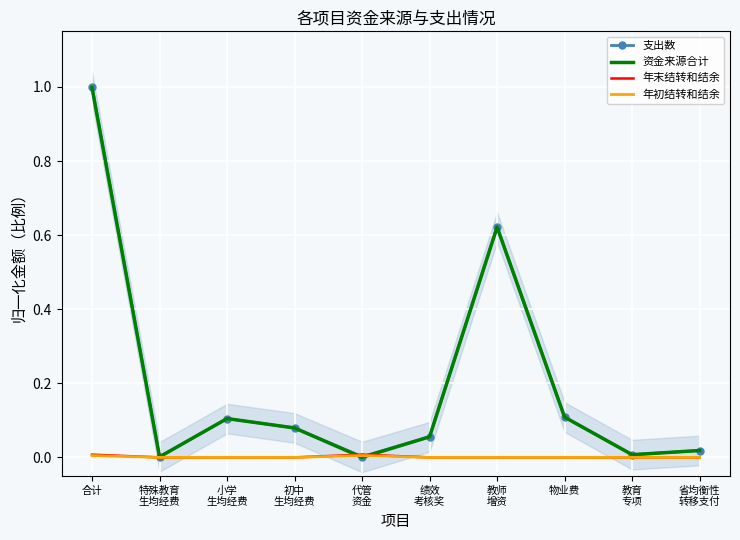

How many times do 支出数 and 年初结转和结余 cross each other?

2